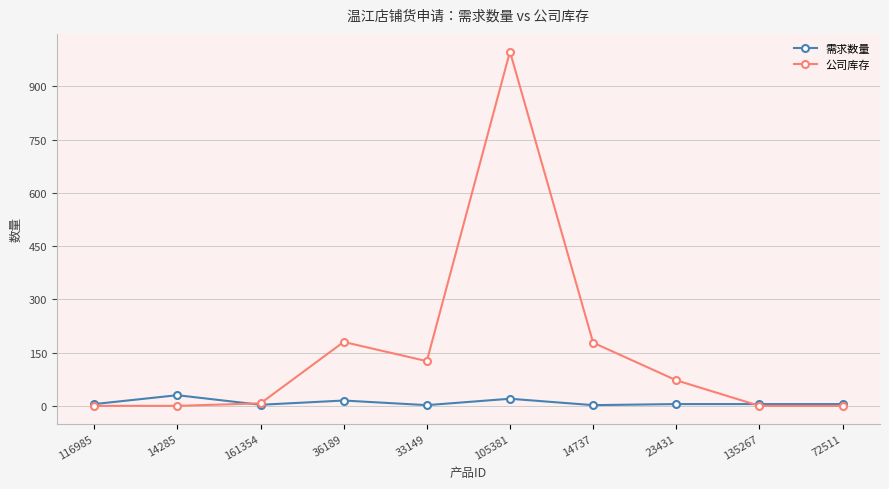

What is the maximum value for 需求数量?

30